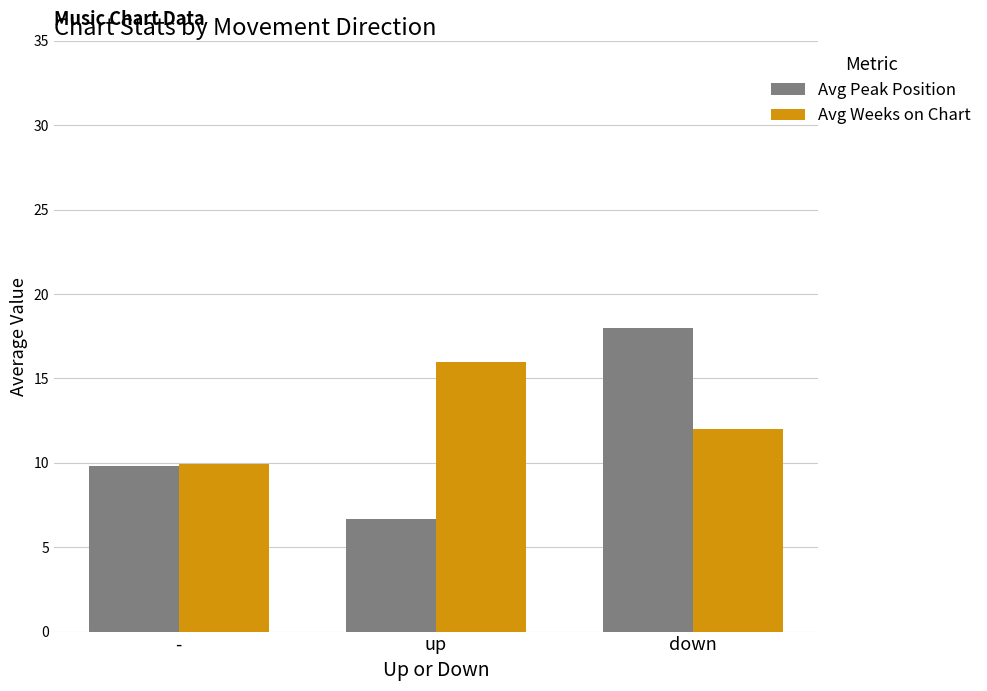

Which category has the lowest value across all series?

up